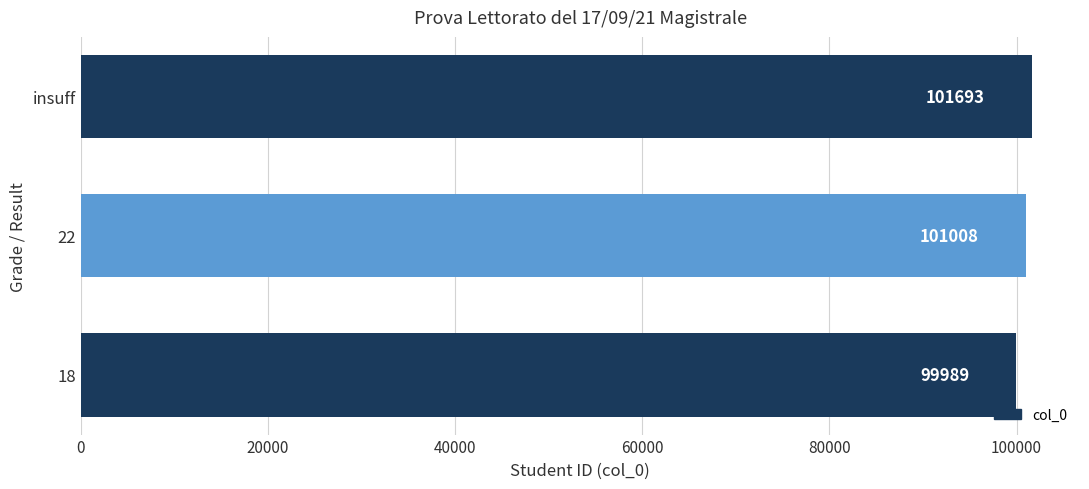

Rank the categories by value from lowest to highest.

18, 22, insuff